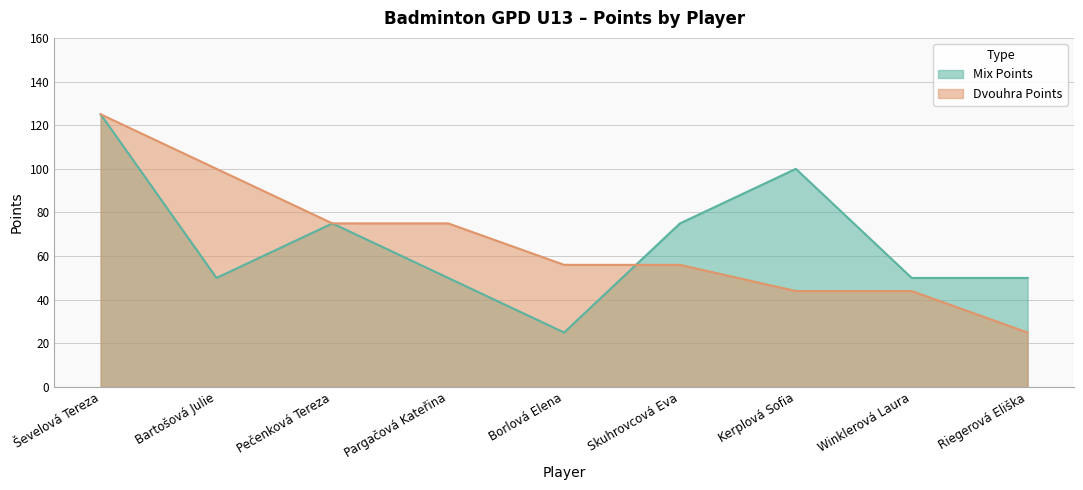

The value of Dvouhra Points at Borlová Elena is 56. True or false?

True